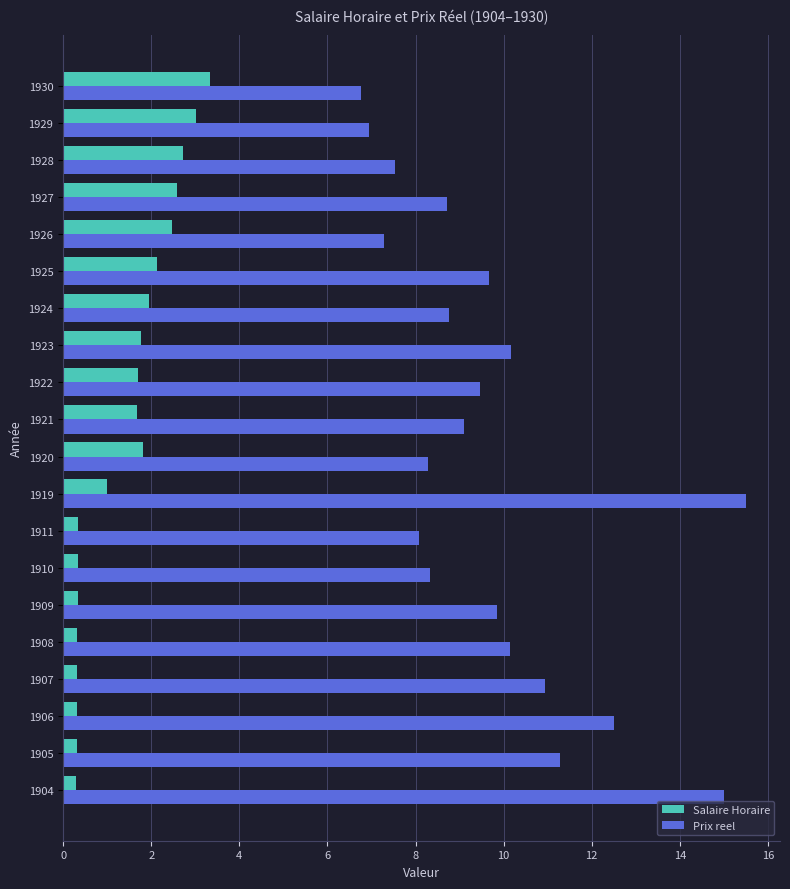

Between 1906 and 1920, which series saw the biggest shift?

Prix reel